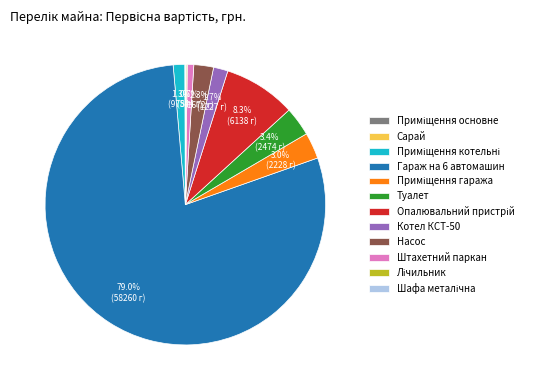

How much of the chart is everything except Туалет?

96.6%